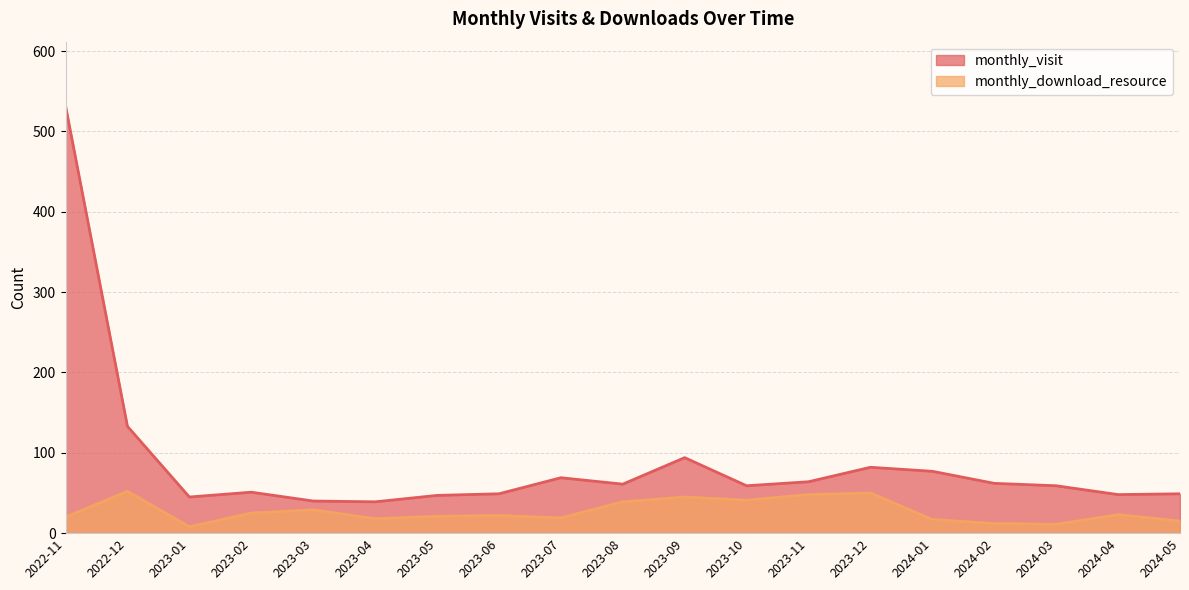

What is the difference between the maximum and minimum values in the monthly_visit series?

493